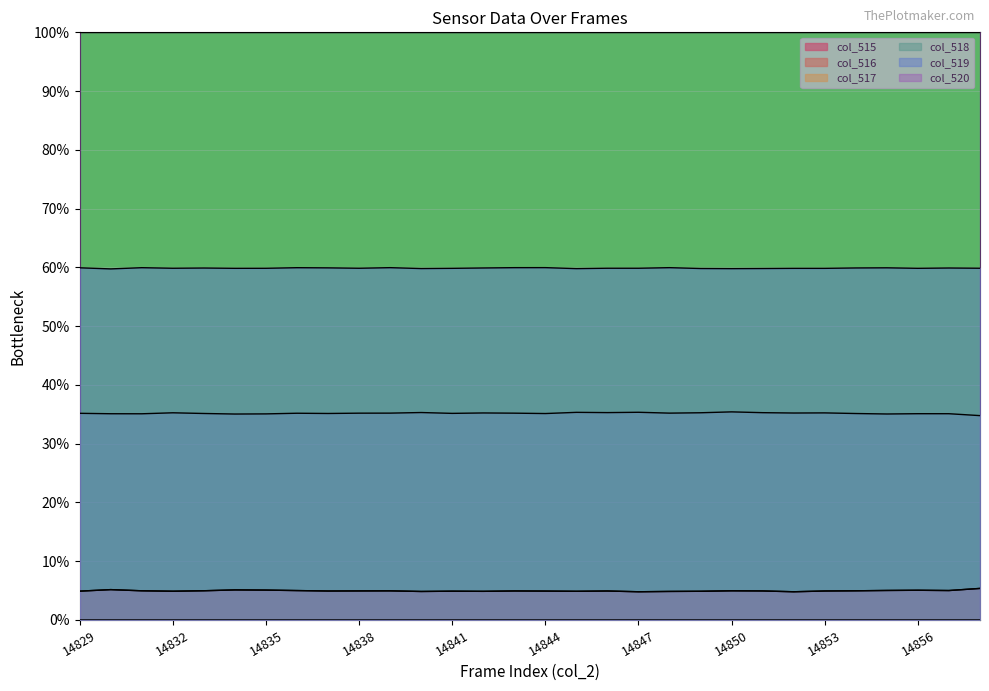

True or false: col_518 has a value of 10.3 at 14830.

False